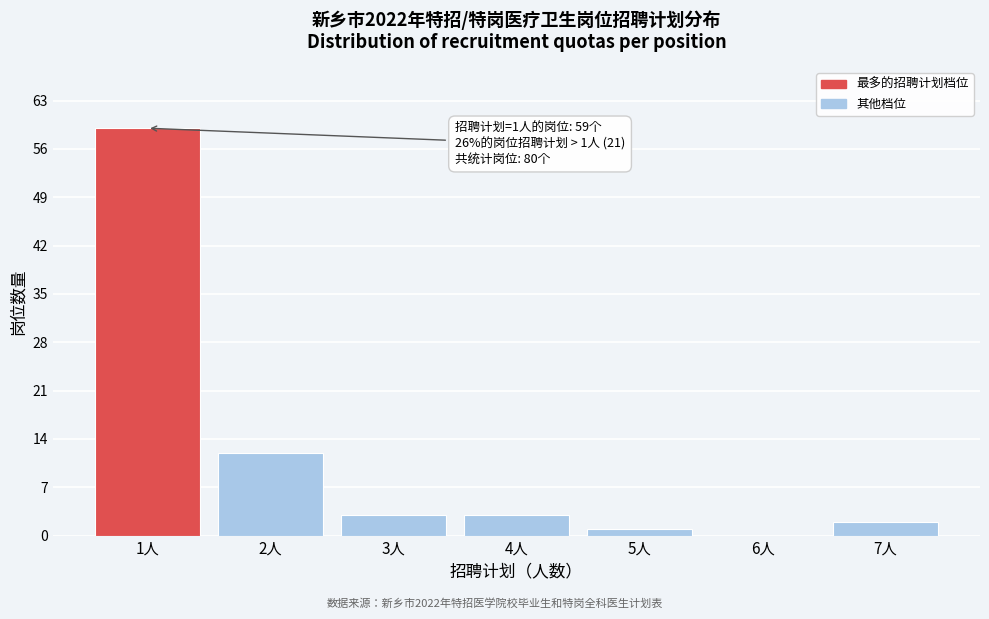

Which range on the x-axis has the tallest bar?

0.5 to 1.5